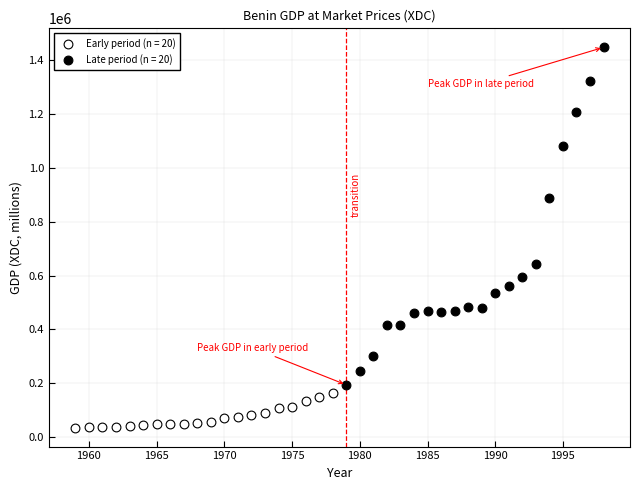

Which series reaches the minimum Y coordinate?

Early period (n = 20)